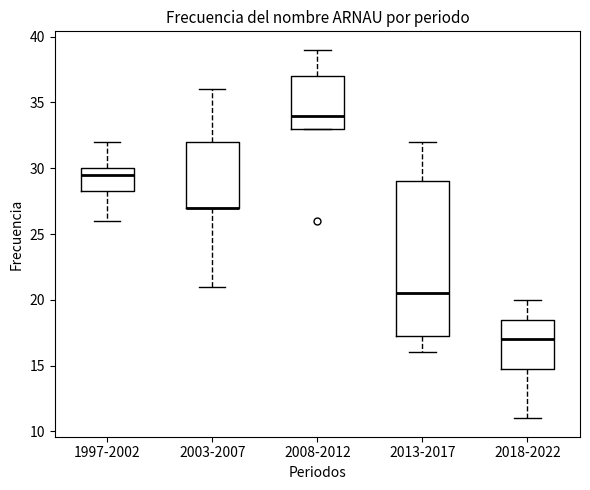

Comparing the boxes themselves (not the whiskers), which one is the tallest?

2013-2017